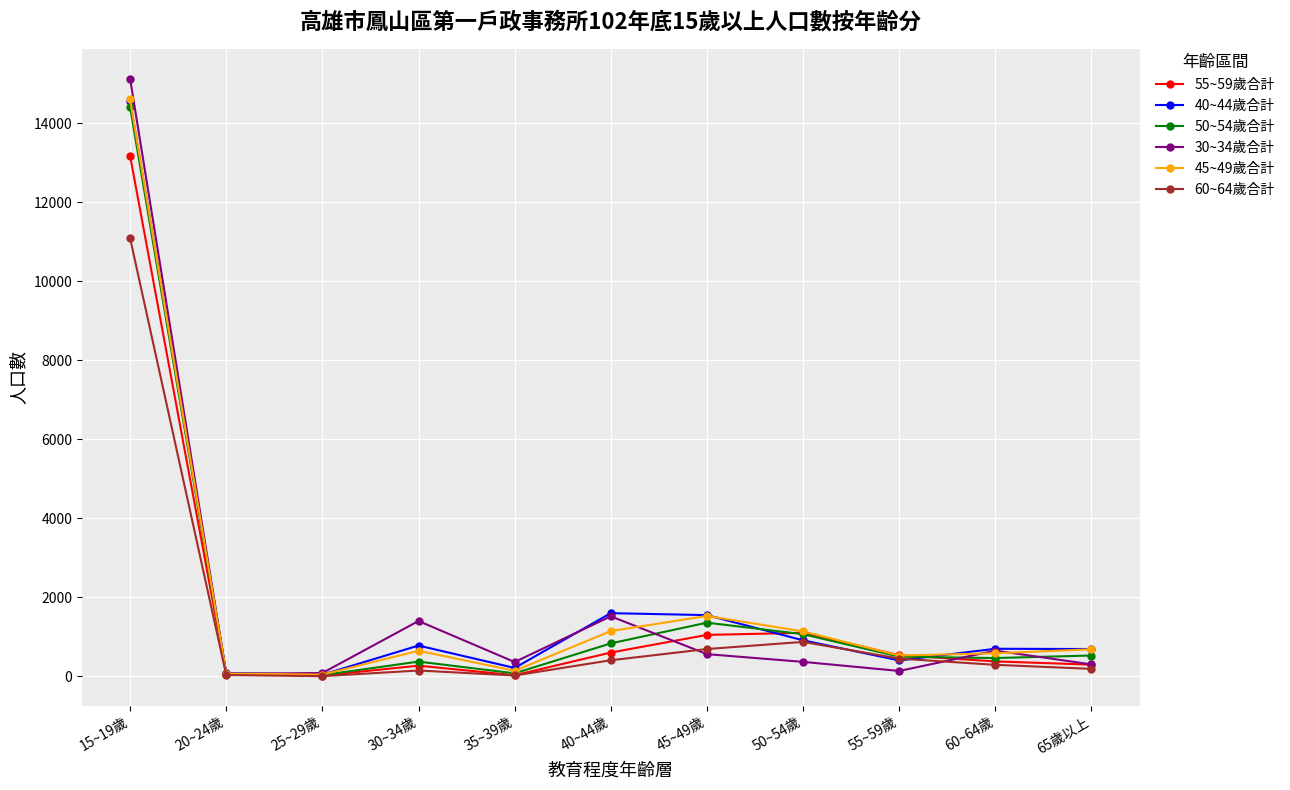

What is the difference between the maximum and second lowest values in the 30~34歲合計 series?

15052